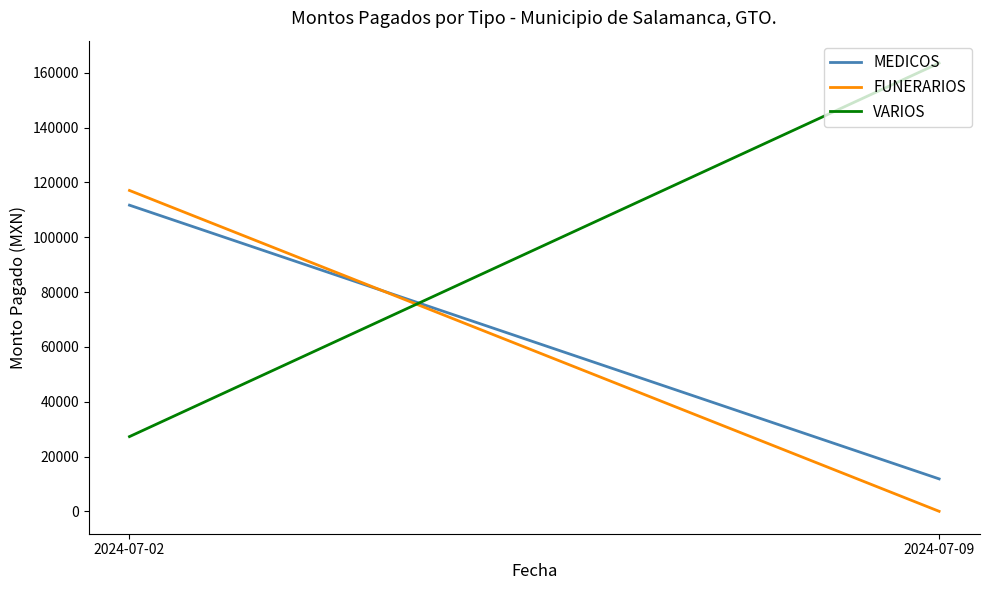

What is the sum of all VARIOS values?

190820